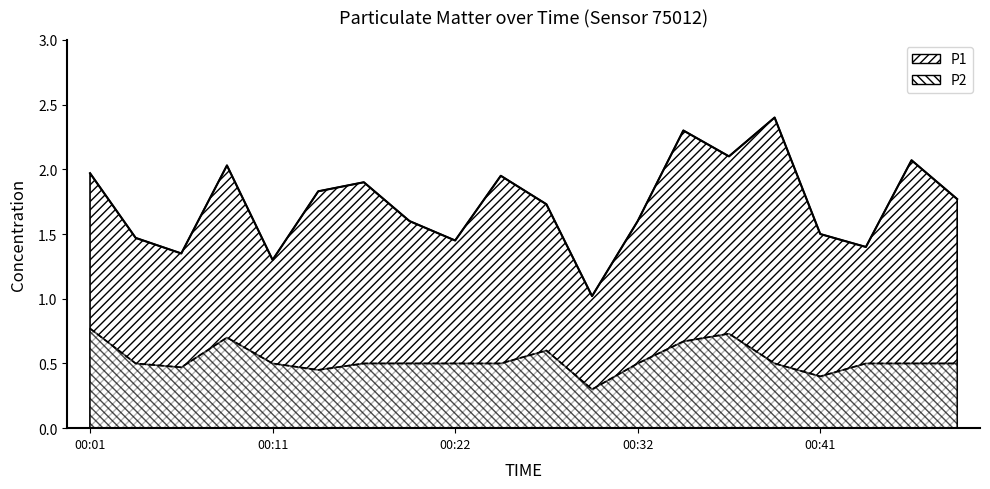

Rank the series by their maximum value, from highest to lowest.

P1, P2